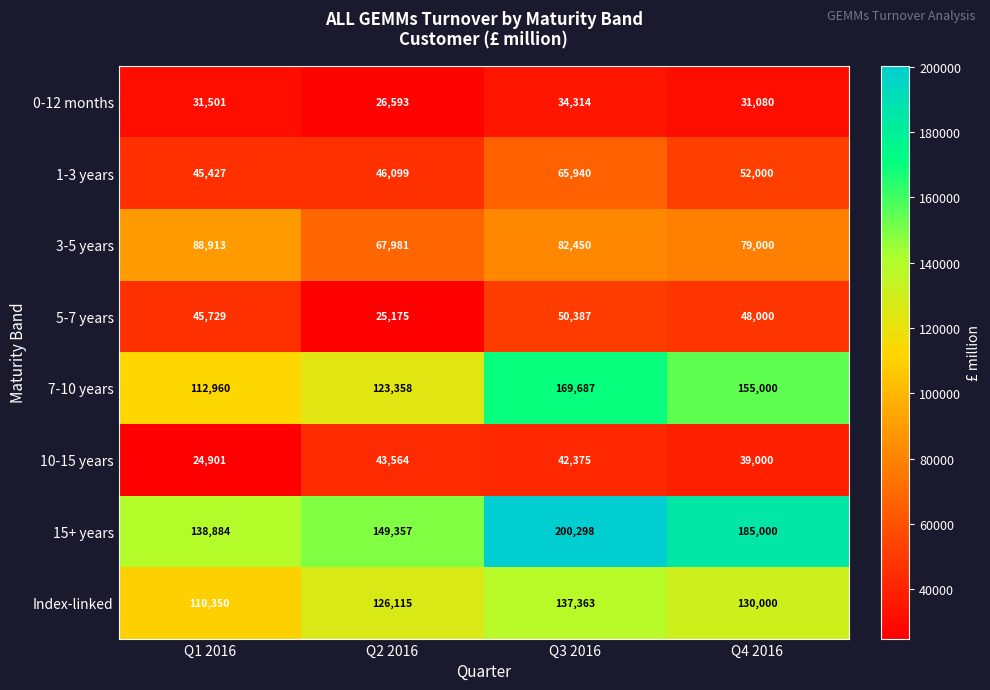

At Q2 2016, list the series in order from largest to smallest.

15+ years, Index-linked, 7-10 years, 3-5 years, 1-3 years, 10-15 years, 0-12 months, 5-7 years